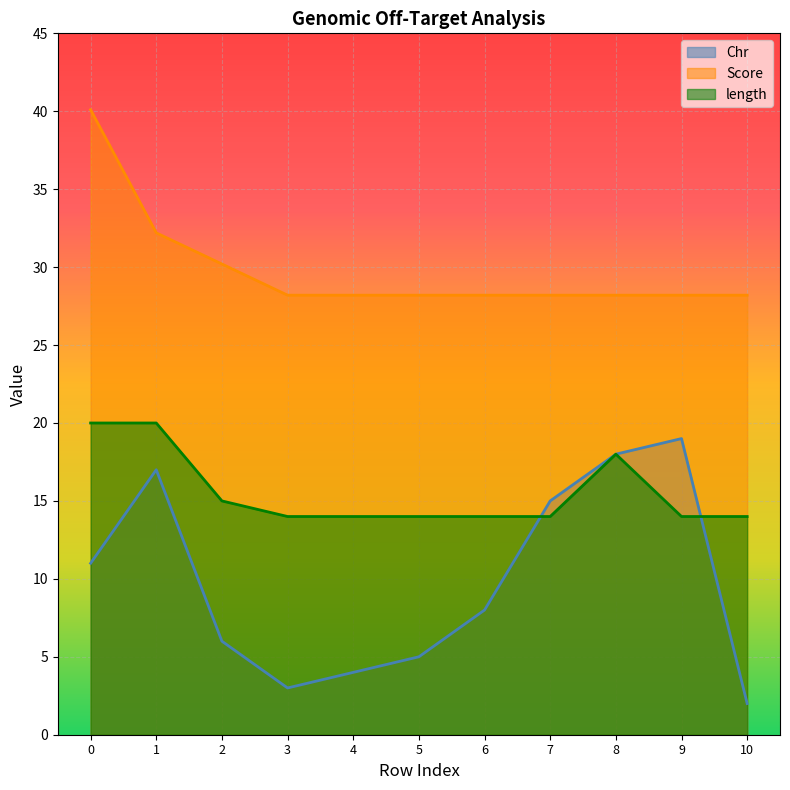

Which series ends up on top after the final intersection of Chr and length?

length